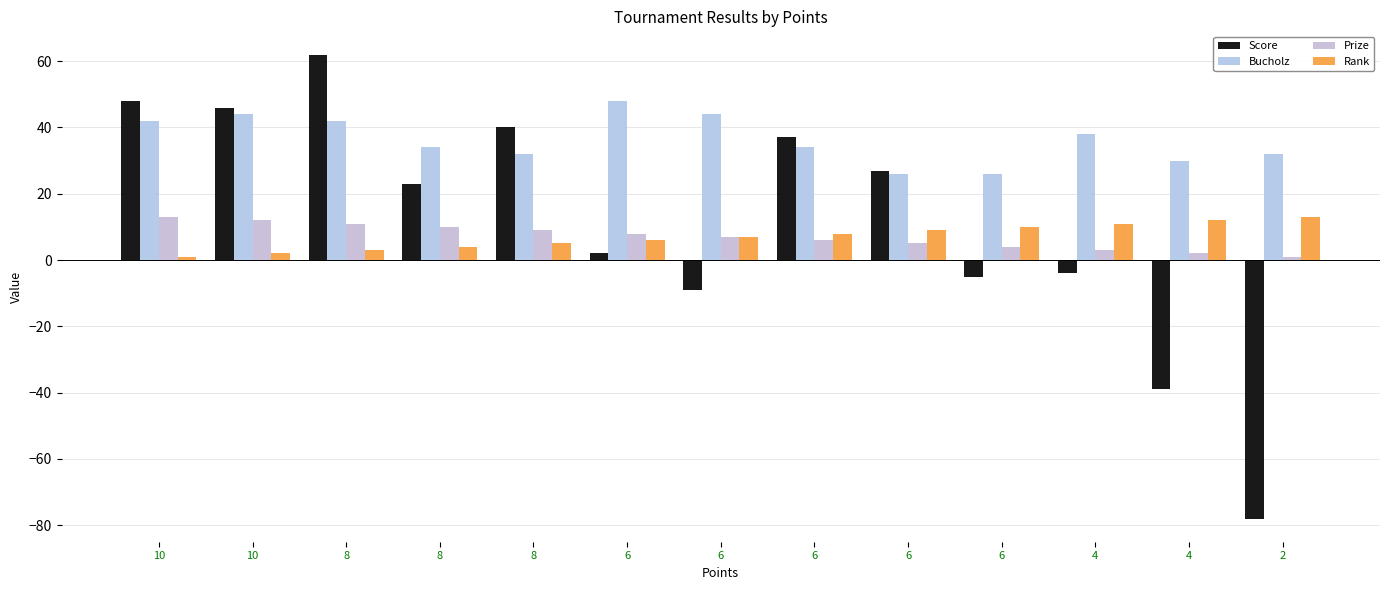

What is the average value of the Rank series?

7